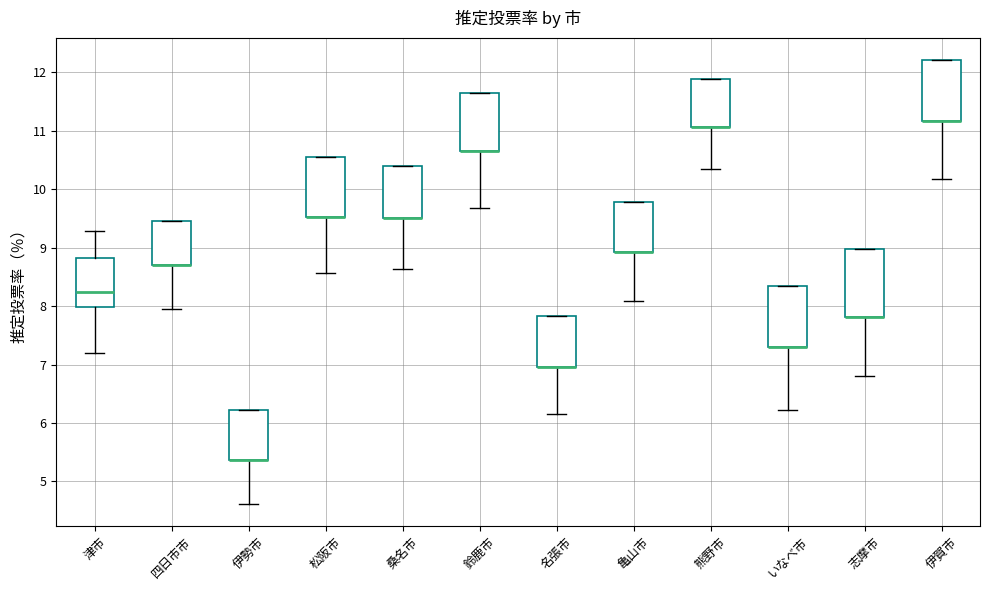

Comparing the boxes themselves (not the whiskers), which one is the tallest?

志摩市